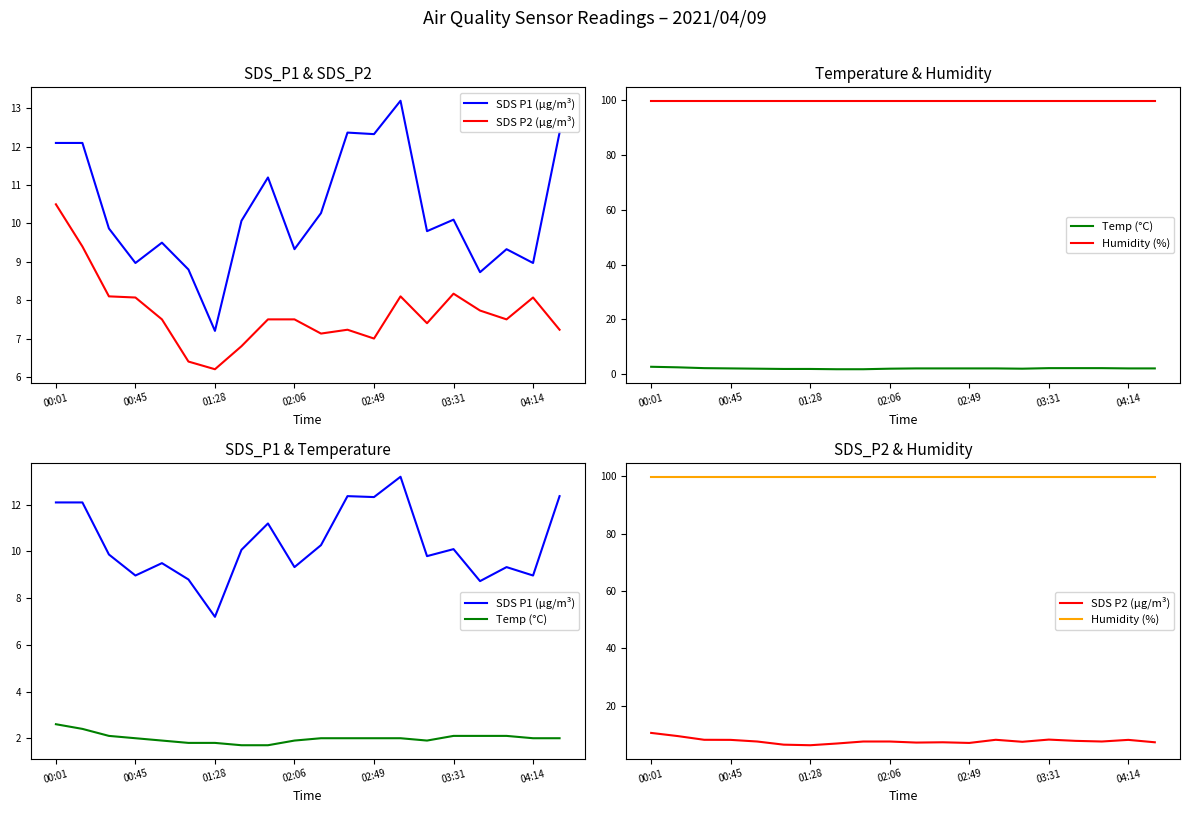

What is the lowest value of the Humidity (%) series?

99.9